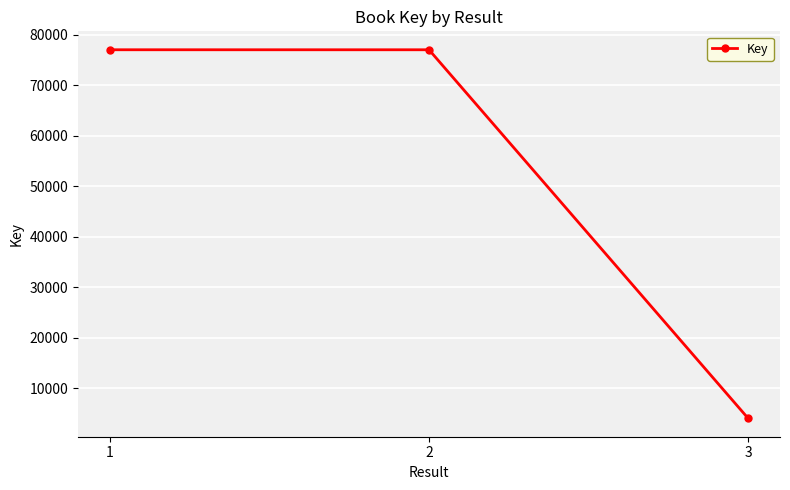

Where is the data nearest to the value 40541?

2